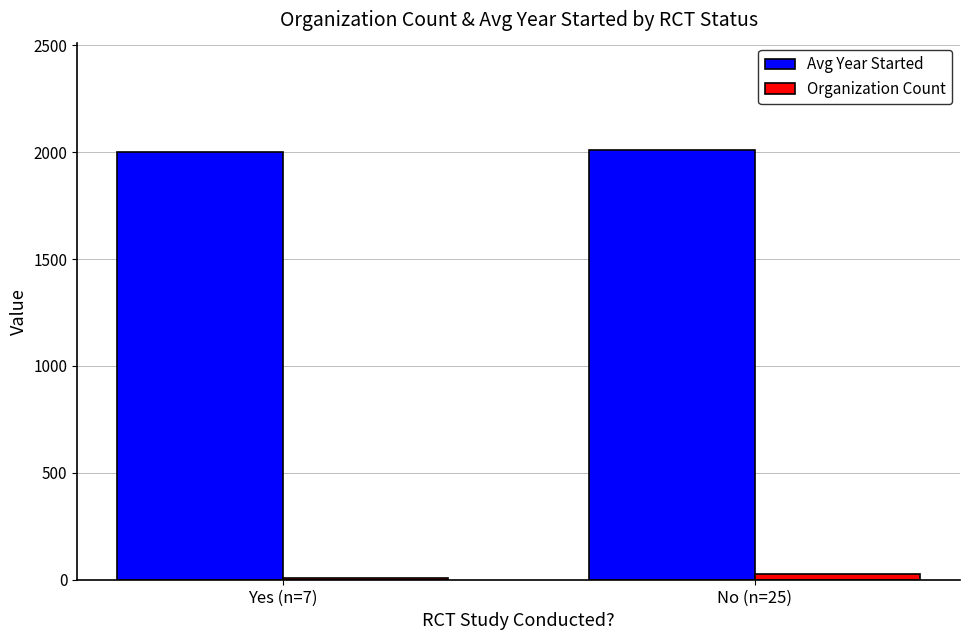

What is the highest value of the Avg Year Started series?

2010.2